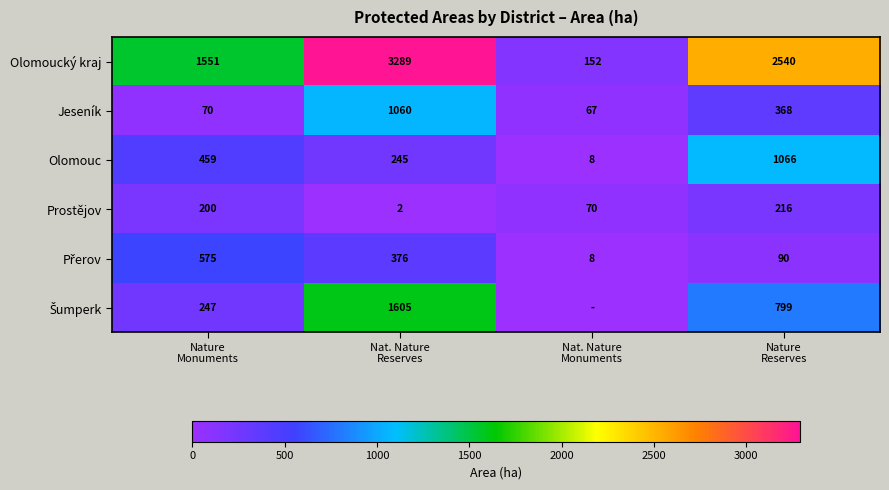

What is the maximum value for Prostějov?

216